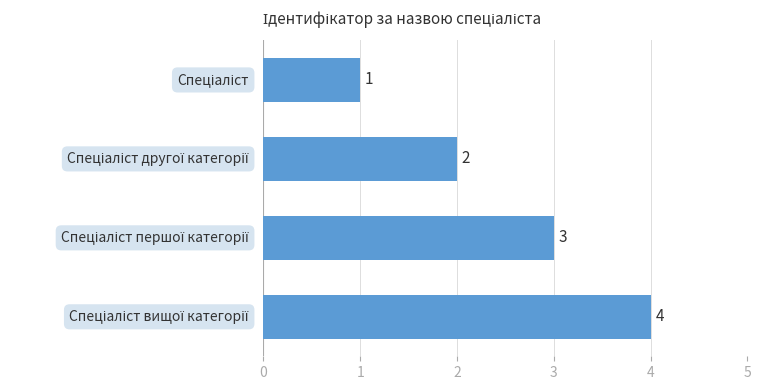

What is the greatest value displayed?

4